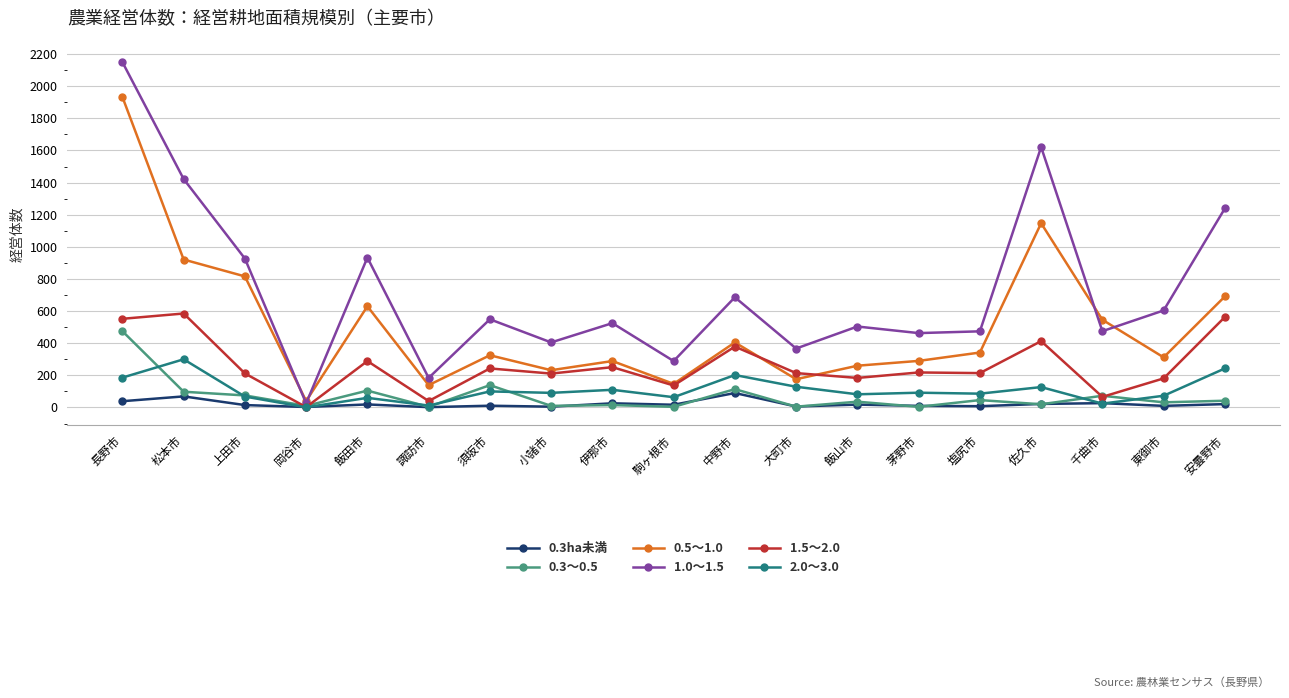

Which series has the largest range (max minus min)?

1.0～1.5